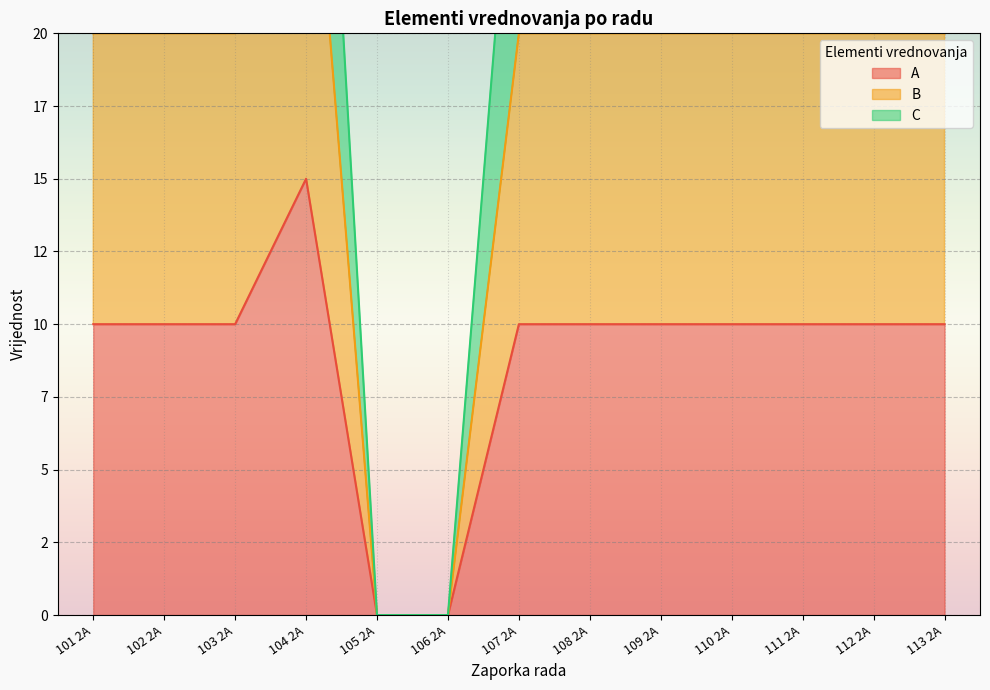

Which series changed the most between 106 2A and 108 2A?

C